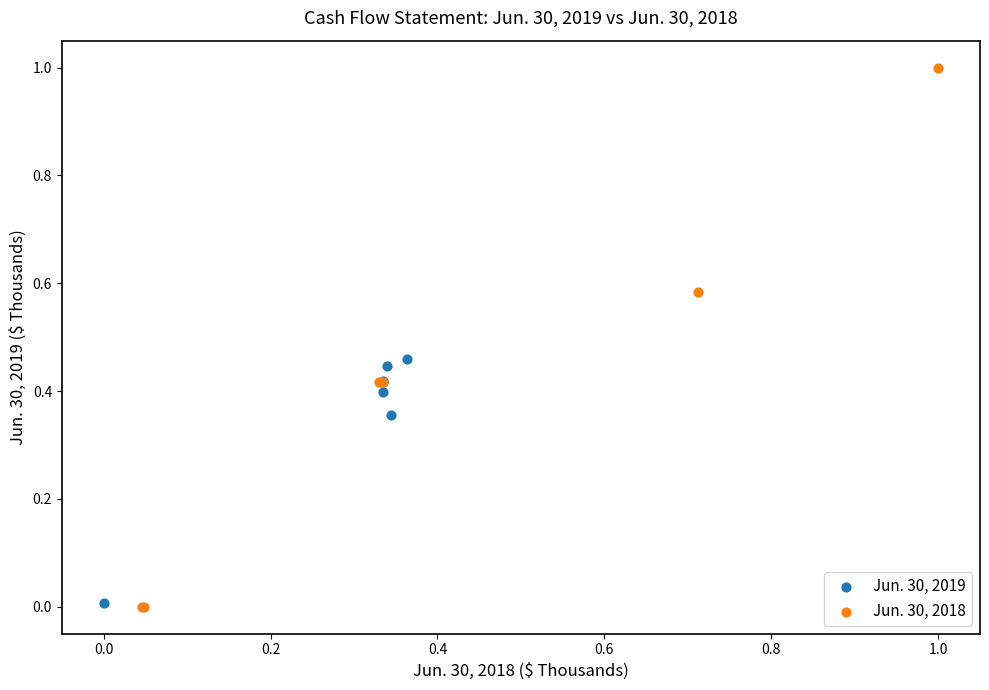

Which series has the largest Y range (max minus min)?

Jun. 30, 2018